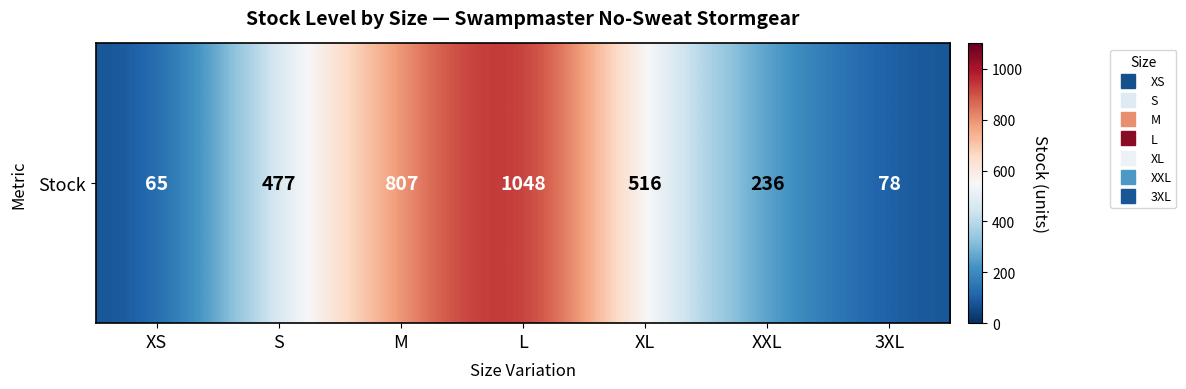

Reading right to left, transcribe all the data shown in this chart.

3XL=78	XXL=236	XL=516	L=1048	M=807	S=477	XS=65